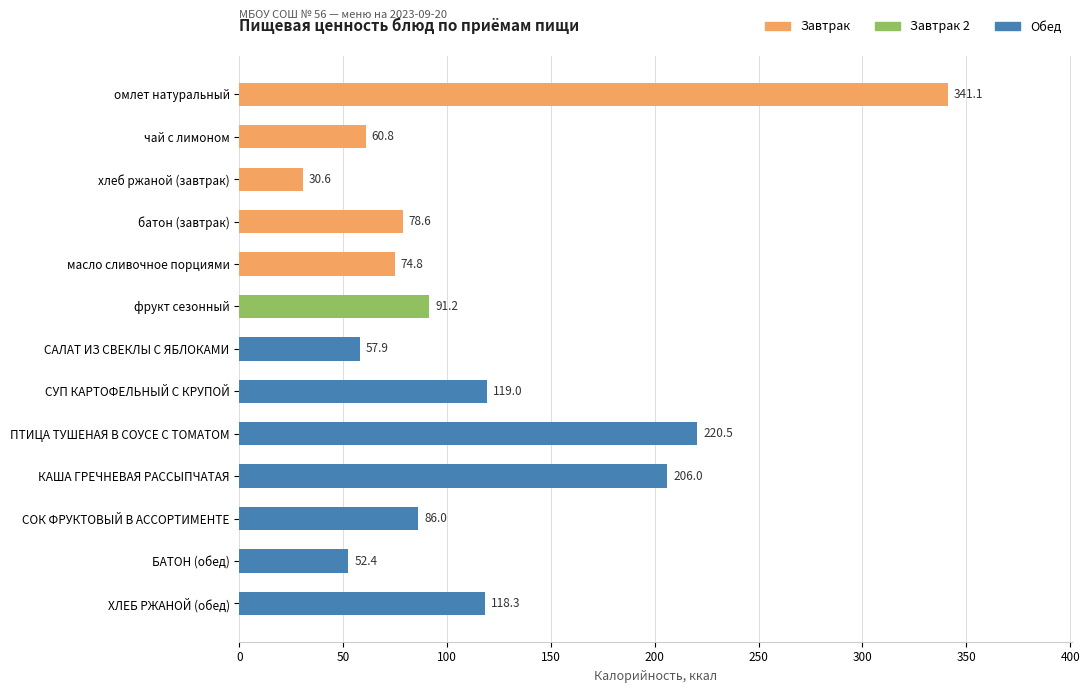

Is it true that the value at омлет натуральный is 542.9?

False